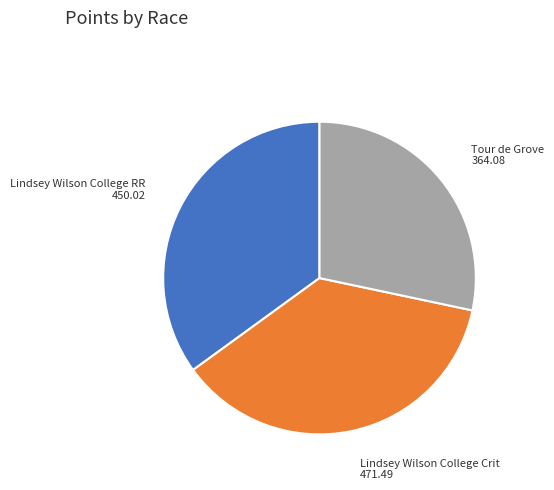

Between Lindsey Wilson College Crit and Lindsey Wilson College RR, which is larger?

Lindsey Wilson College Crit